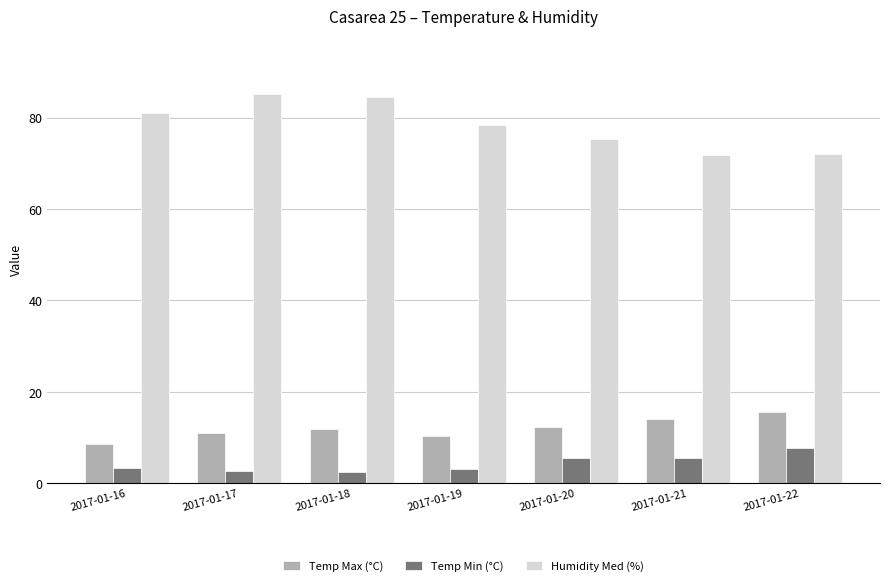

Rank the series by their maximum value, from lowest to highest.

Temp Min (°C), Temp Max (°C), Humidity Med (%)